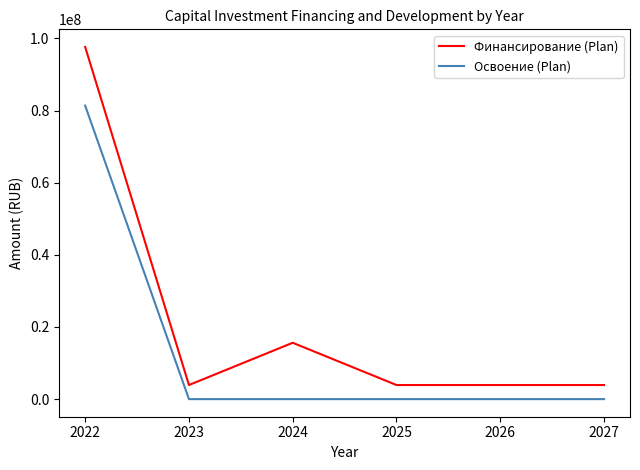

The Освоение (Plan) series shows 31876953 at 2023. True or false?

False